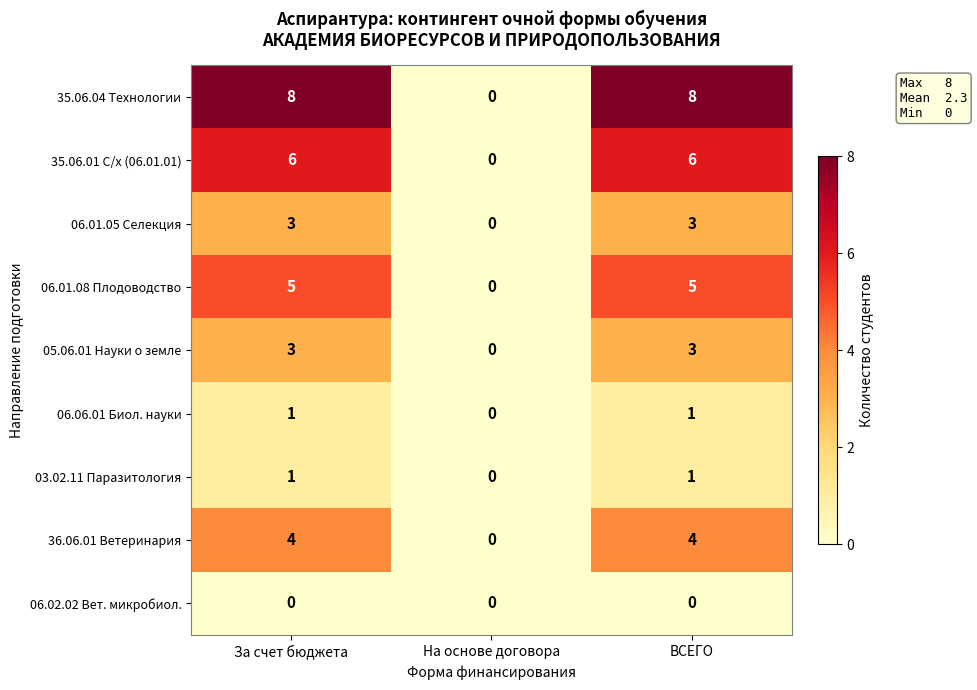

Reading left to right, list all the values displayed in this chart.

35.06.04 Технологии: За счет бюджета=8	На основе договора=0	ВСЕГО=8
35.06.01 С/х (06.01.01): За счет бюджета=6	На основе договора=0	ВСЕГО=6
06.01.05 Селекция: За счет бюджета=3	На основе договора=0	ВСЕГО=3
06.01.08 Плодоводство: За счет бюджета=5	На основе договора=0	ВСЕГО=5
05.06.01 Науки о земле: За счет бюджета=3	На основе договора=0	ВСЕГО=3
06.06.01 Биол. науки: За счет бюджета=1	На основе договора=0	ВСЕГО=1
03.02.11 Паразитология: За счет бюджета=1	На основе договора=0	ВСЕГО=1
36.06.01 Ветеринария: За счет бюджета=4	На основе договора=0	ВСЕГО=4
06.02.02 Вет. микробиол.: За счет бюджета=0	На основе договора=0	ВСЕГО=0